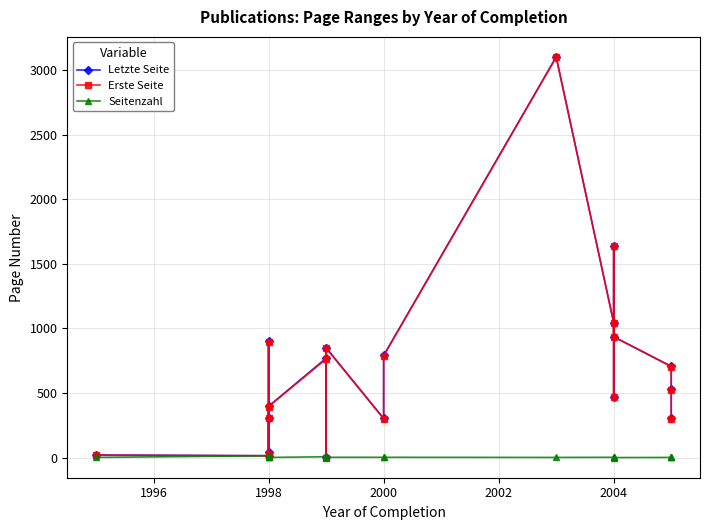

Between 2006 and 15, which series saw the biggest shift?

Erste Seite